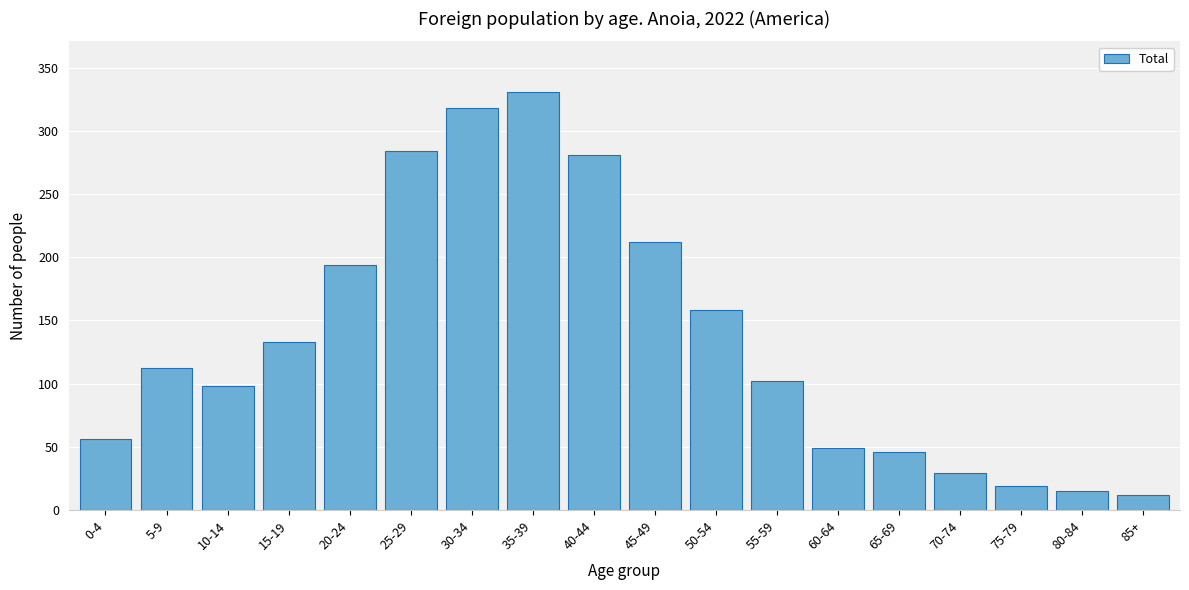

Reading right to left, extract all data points from this chart.

12	15	19	29	46	49	102	158	212	281	331	318	284	194	133	98	112	56